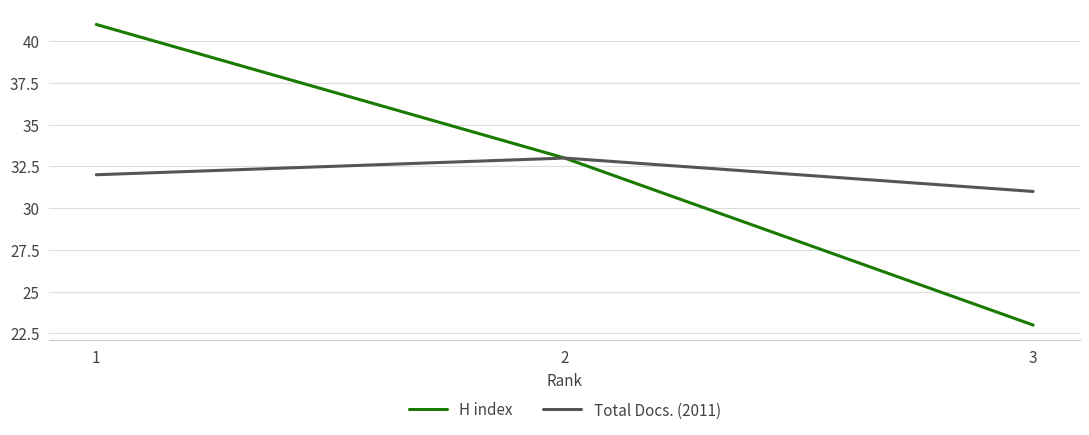

Which category has the highest value in the Total Docs. (2011) series?

2